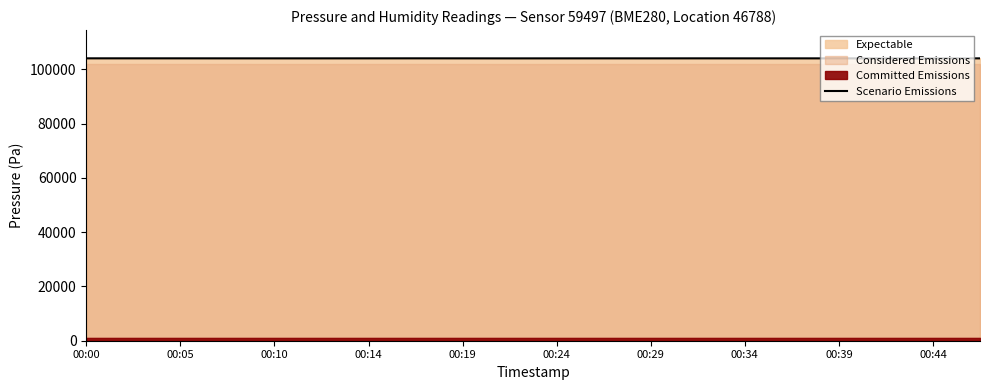

How many lines are shown in the chart?

1